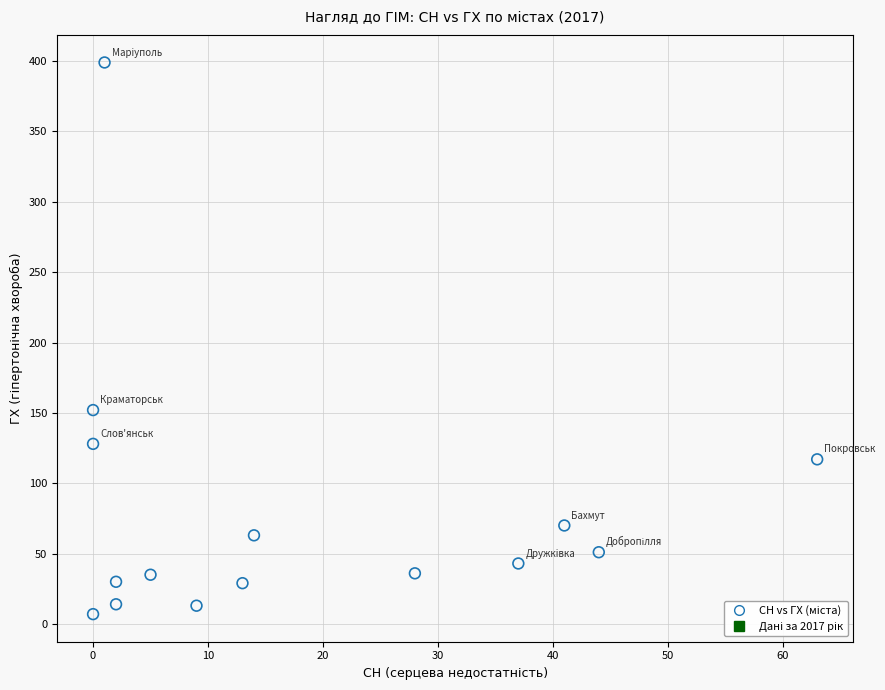

What is the range of X values (max minus min)?

63